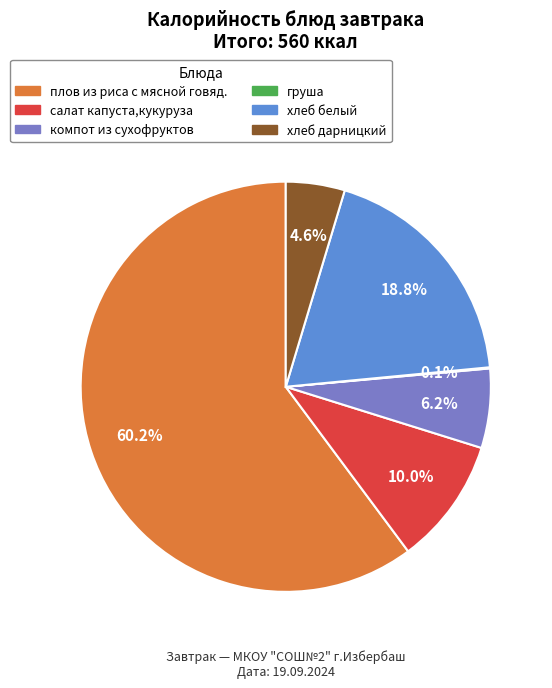

To the nearest percent, what portion does салат капуста,кукуруза represent?

10%